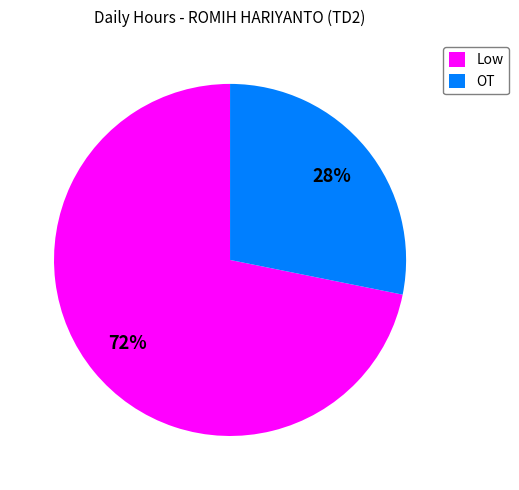

Which slice is the smallest?

OT